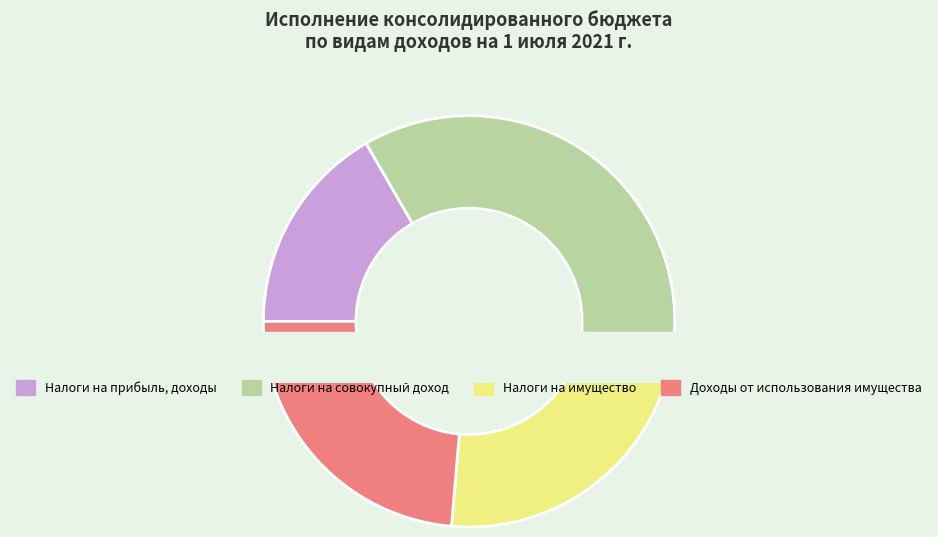

True or false: Доходы от использования имущества accounts for 16% of the total.

False